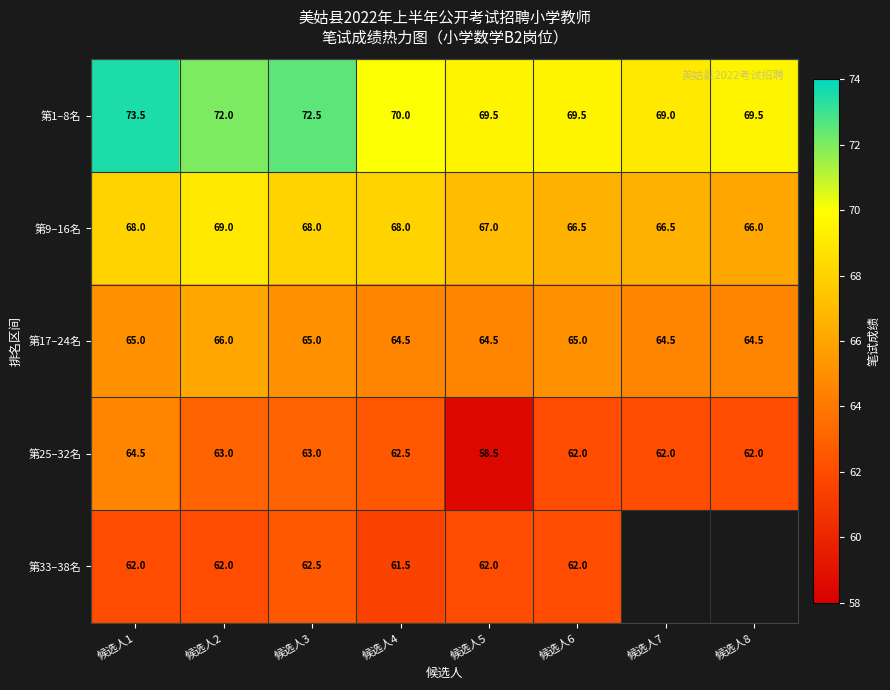

What is the approximate value of 第25–32名 at 候选人2?

63.0